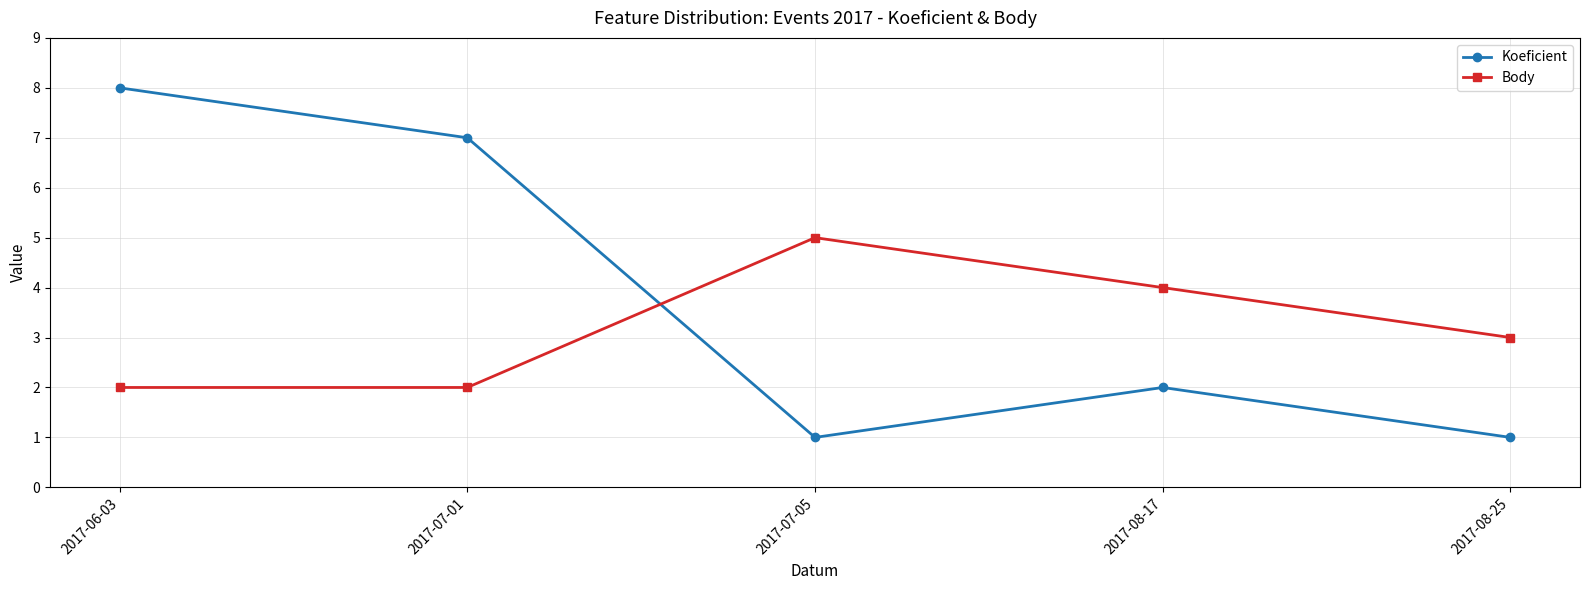

What are all the series names shown in the legend?

Koeficient, Body